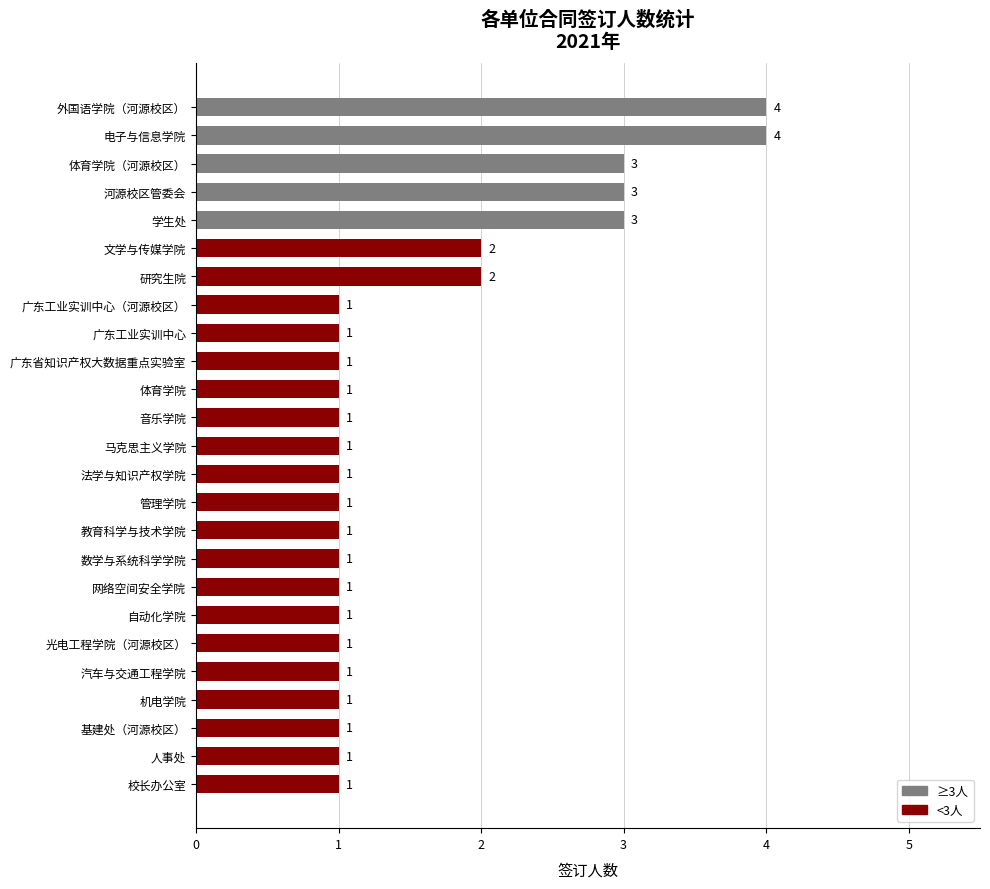

Count the values in the range 1 to 2.

20